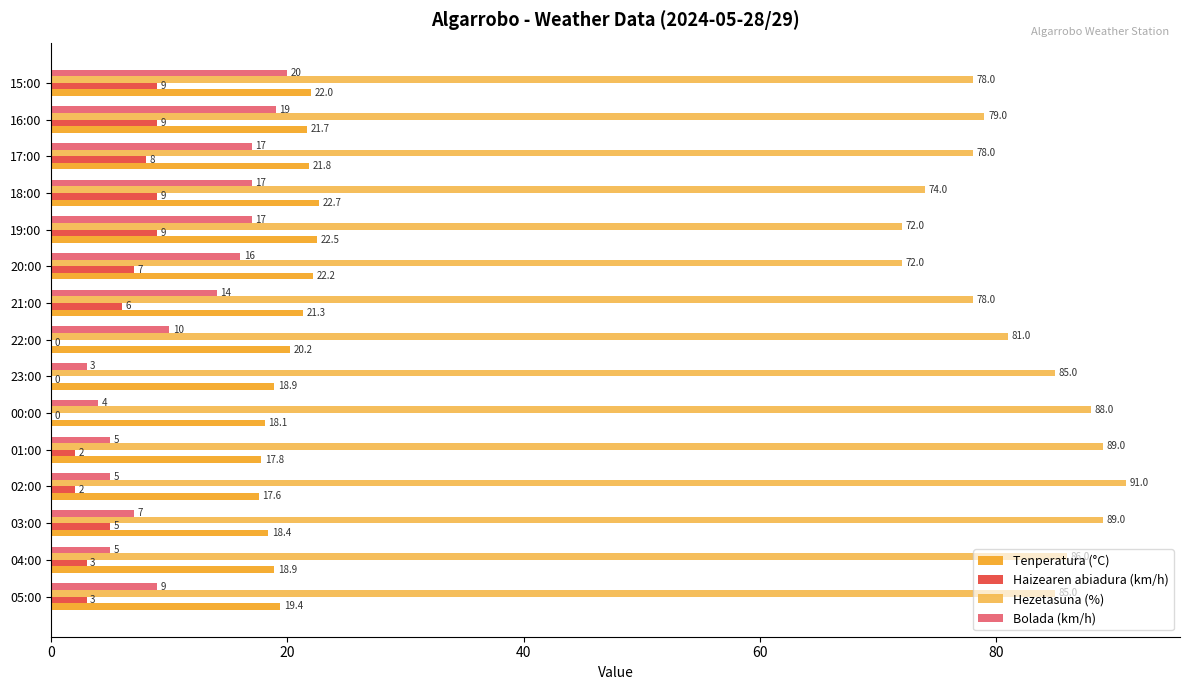

Which category has the highest value in the Bolada (km/h) series?

15:00